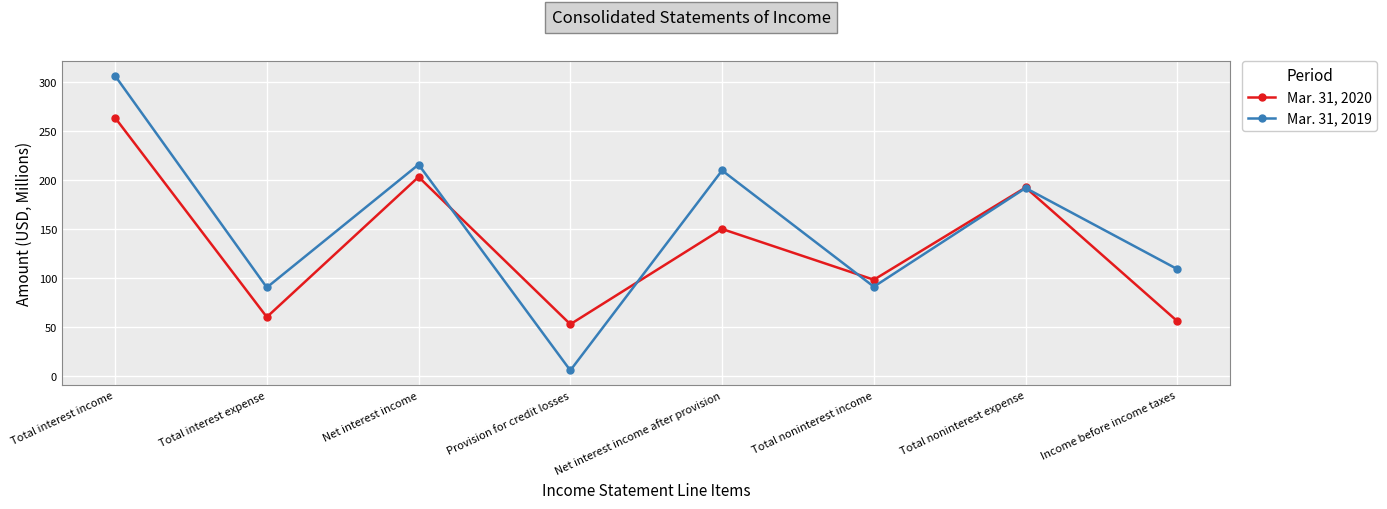

Between which two adjacent categories do Mar. 31, 2019 and Mar. 31, 2020 first intersect?

Net interest income and Provision for credit losses